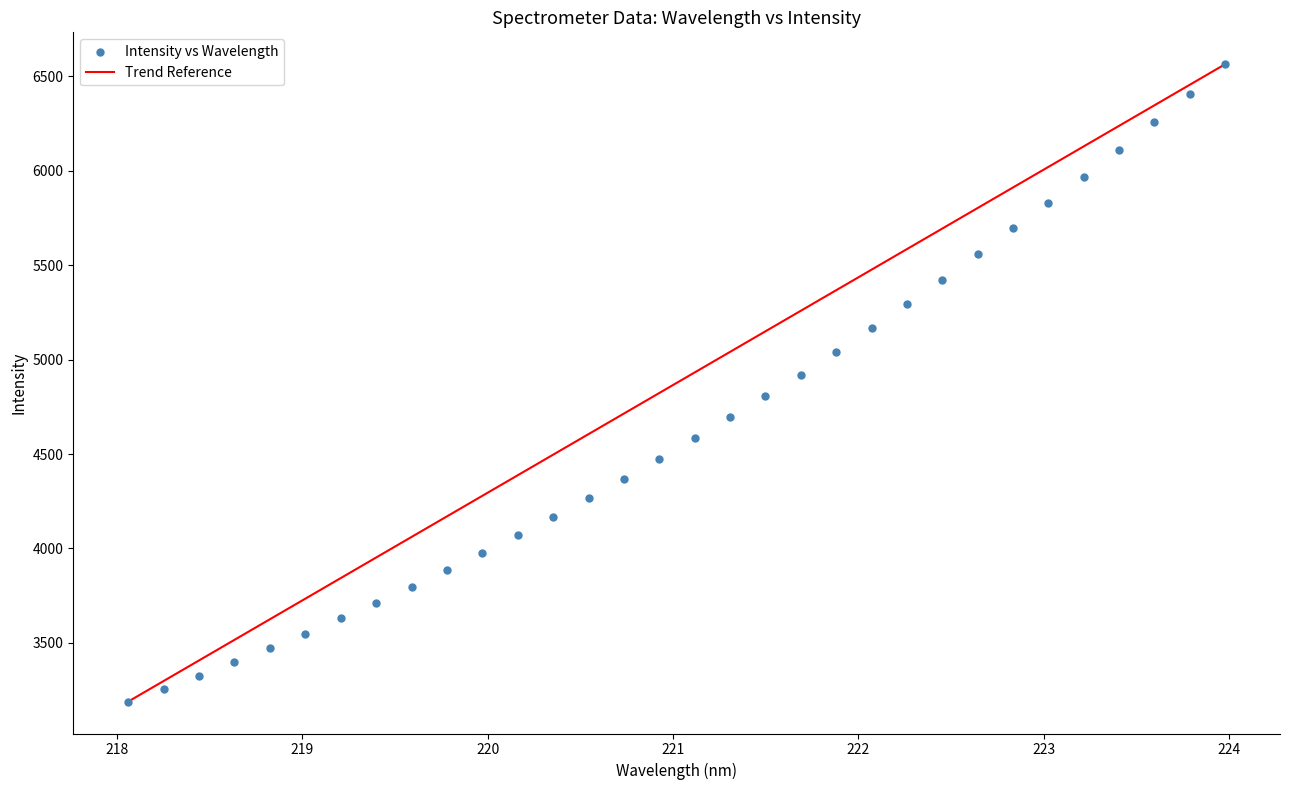

What is the range of Y values (max minus min)?

3375.2